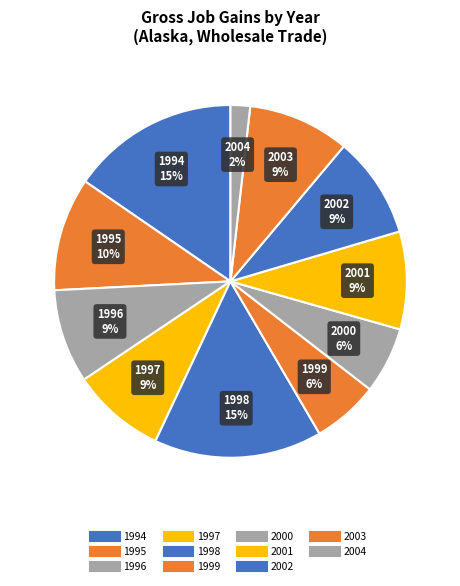

Does 1998 represent more than half of the total?

No